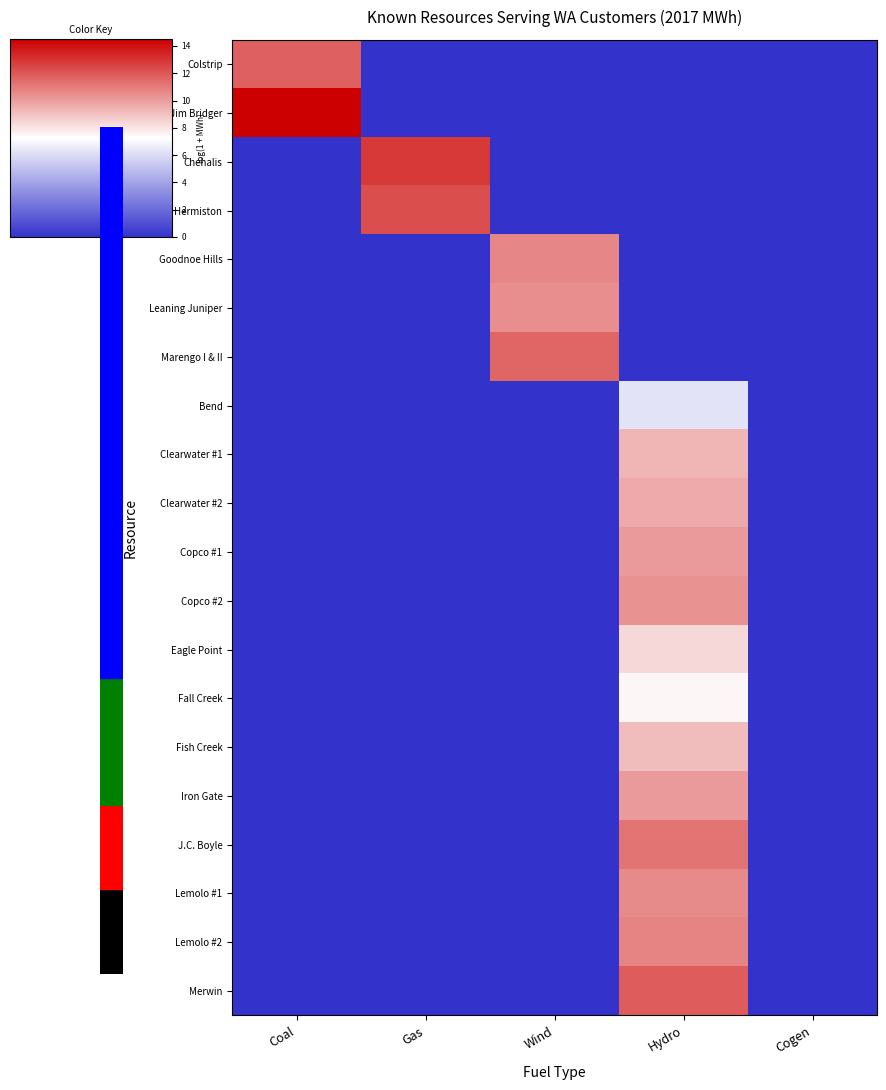

List the series in order of their peak value, lowest first.

Bend, Fall Creek, Eagle Point, Fish Creek, Clearwater #1, Clearwater #2, Copco #1, Iron Gate, Copco #2, Leaning Juniper, Lemolo #1, Goodnoe Hills, Lemolo #2, J.C. Boyle, Marengo I & II, Colstrip, Merwin, Hermiston, Chehalis, Jim Bridger